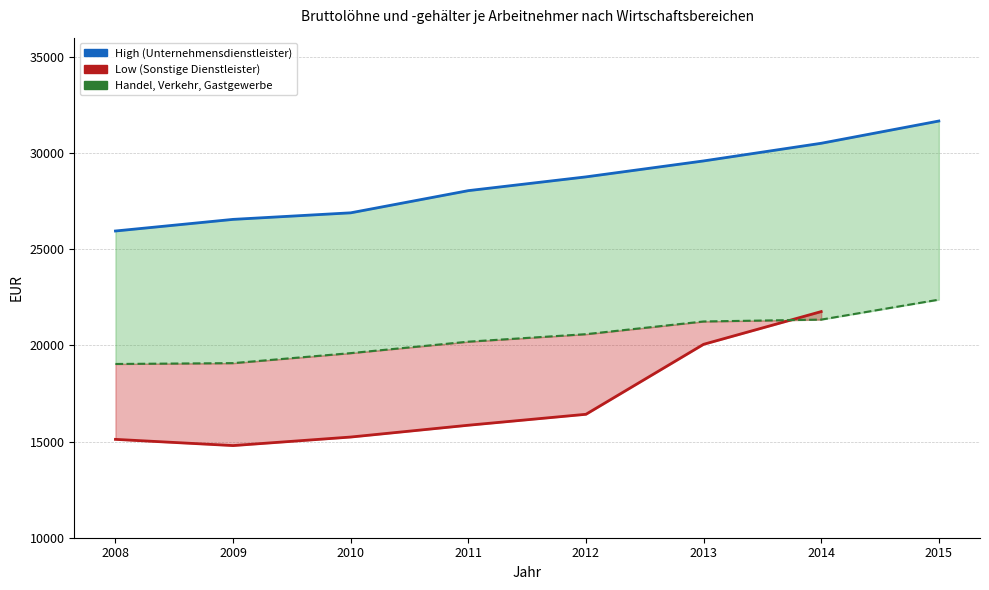

Read the Unternehmensdienstleister value at 2011.

28046